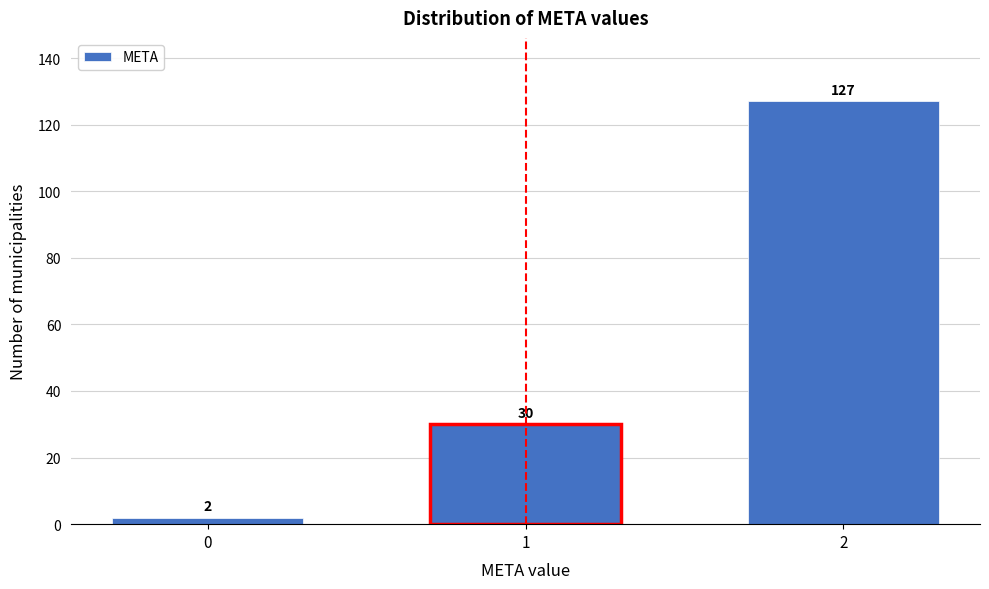

Reading left to right, list all the values displayed in this chart.

2	30	127